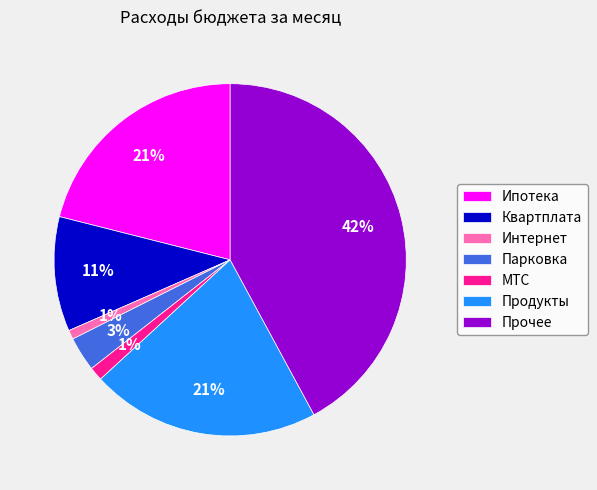

The Ипотека slice represents 21% of the pie. True or false?

True